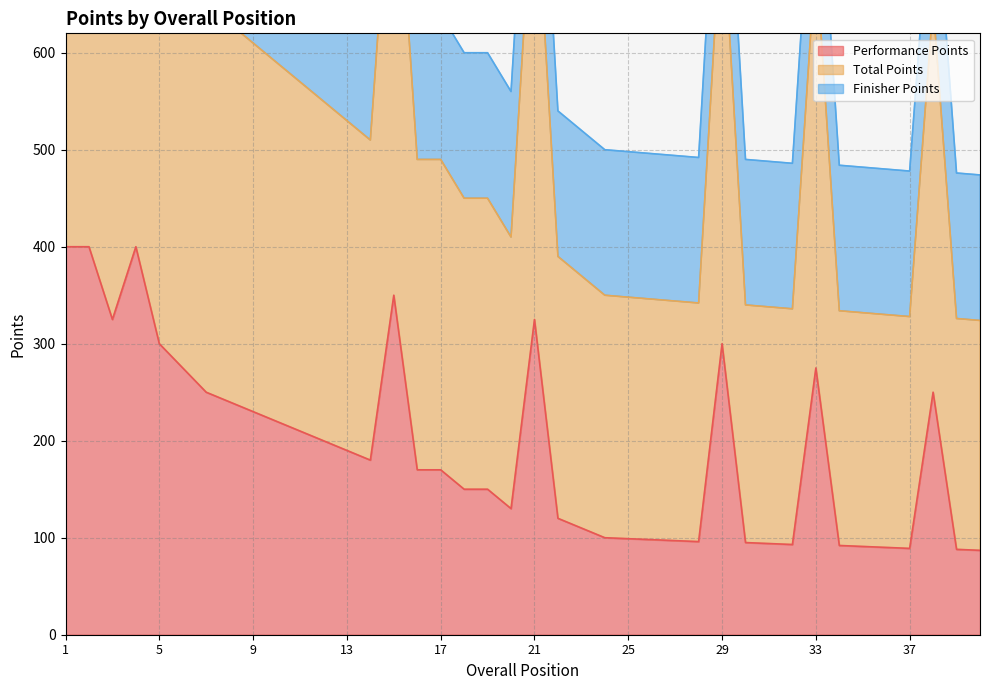

At which category does the chart reach its minimum across all series?

40